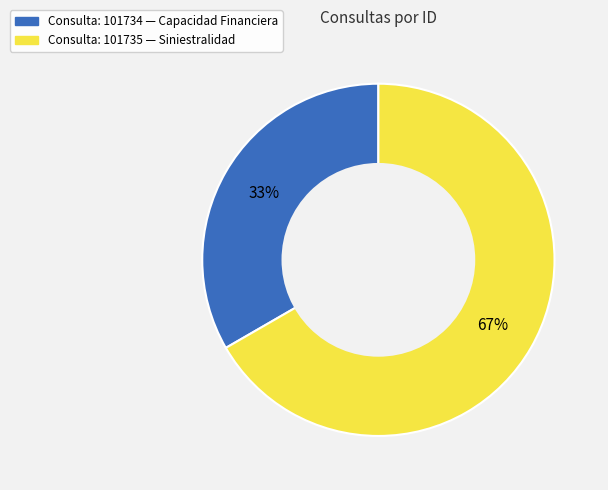

Is there any slice that represents more than half of the pie?

Yes